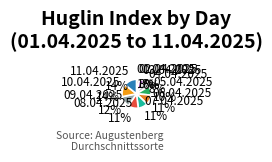

Between 07.04.2025 and 10.04.2025, which is larger?

10.04.2025